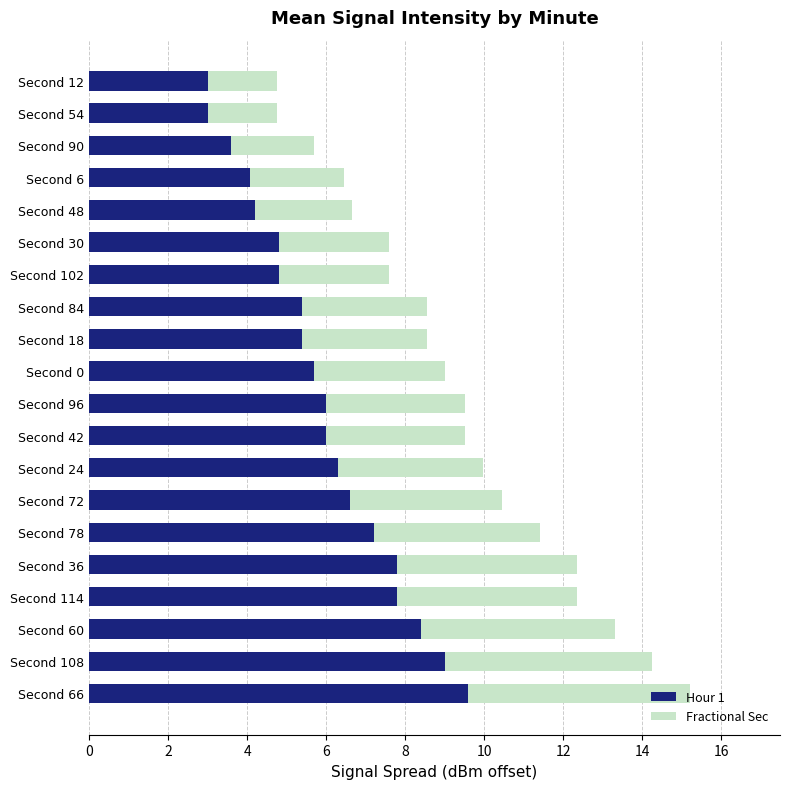

At which label does Hour 1 reach its peak?

Second 66